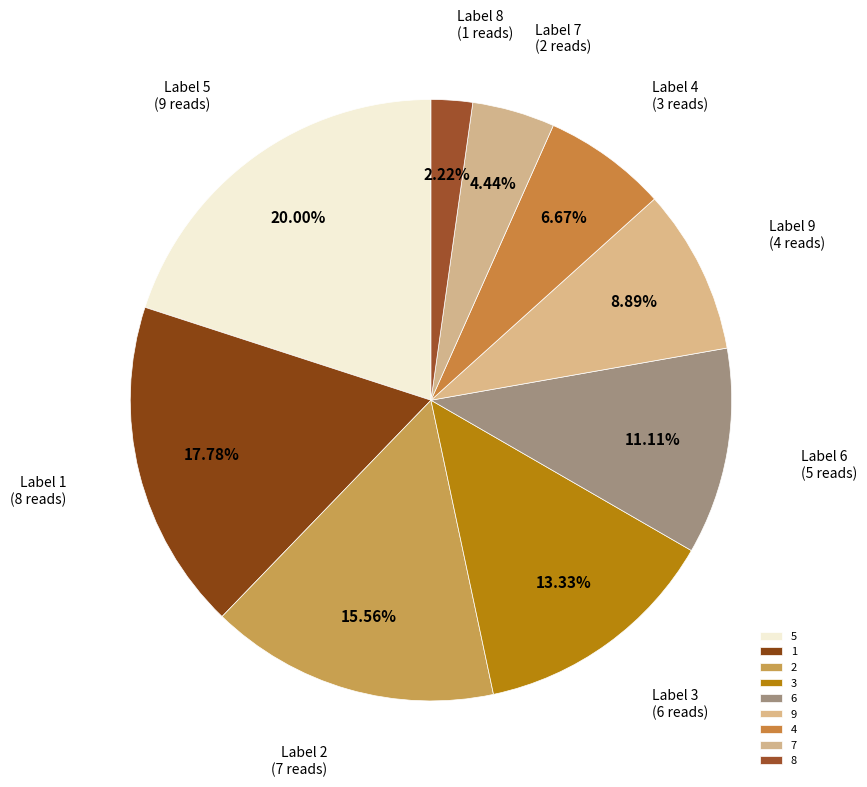

How many slices are in this pie chart?

9